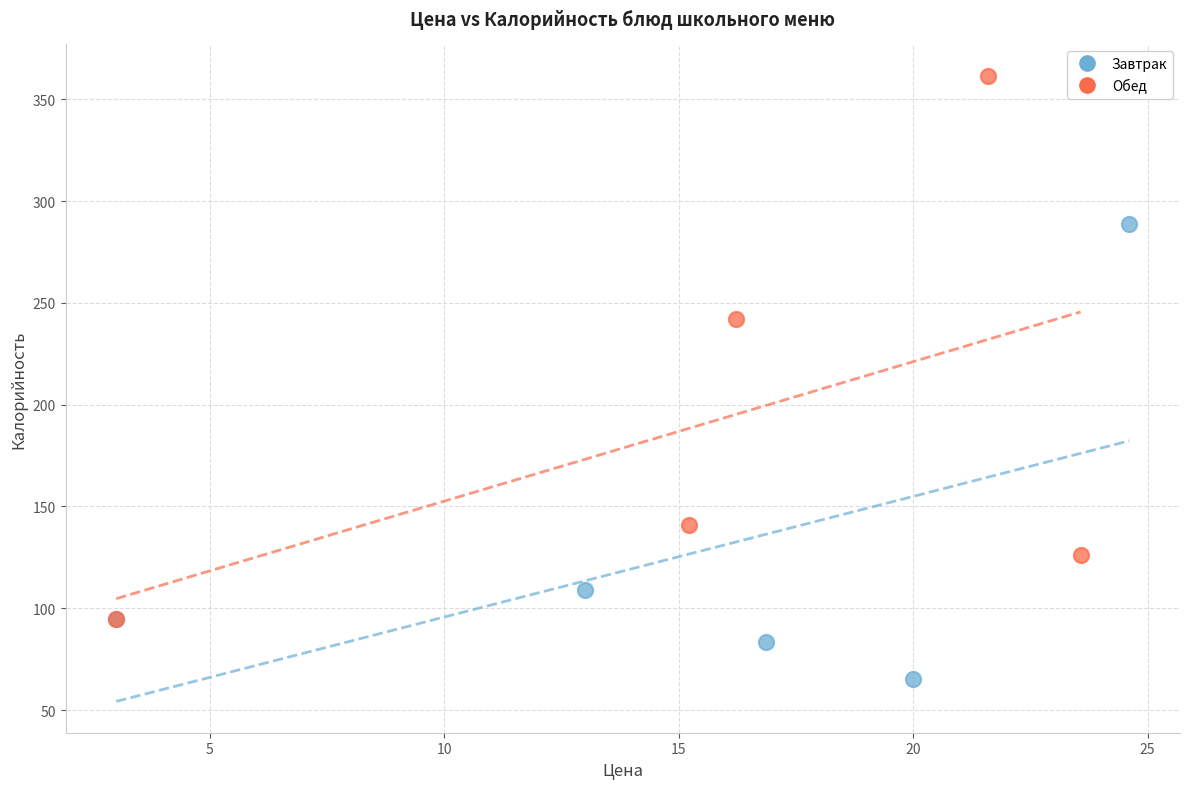

Which series reaches the minimum Y coordinate?

Завтрак